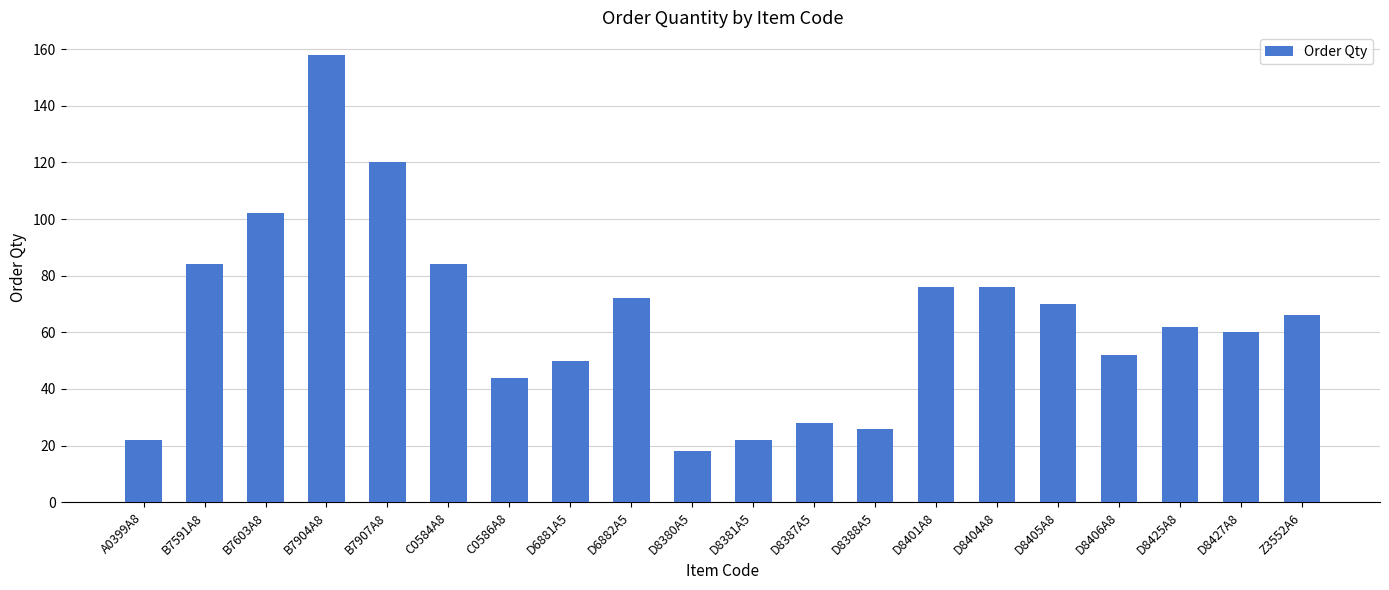

How many data points are less than 66?

10